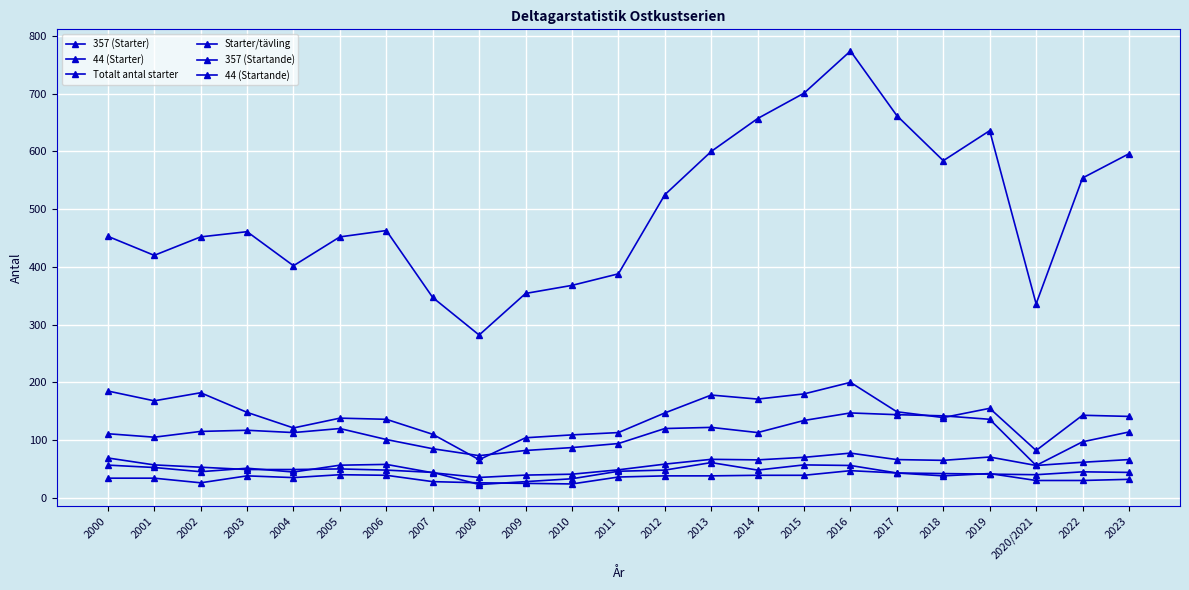

What is the sum of the 44 (Startande) values at 2019 and 2023?

74.0